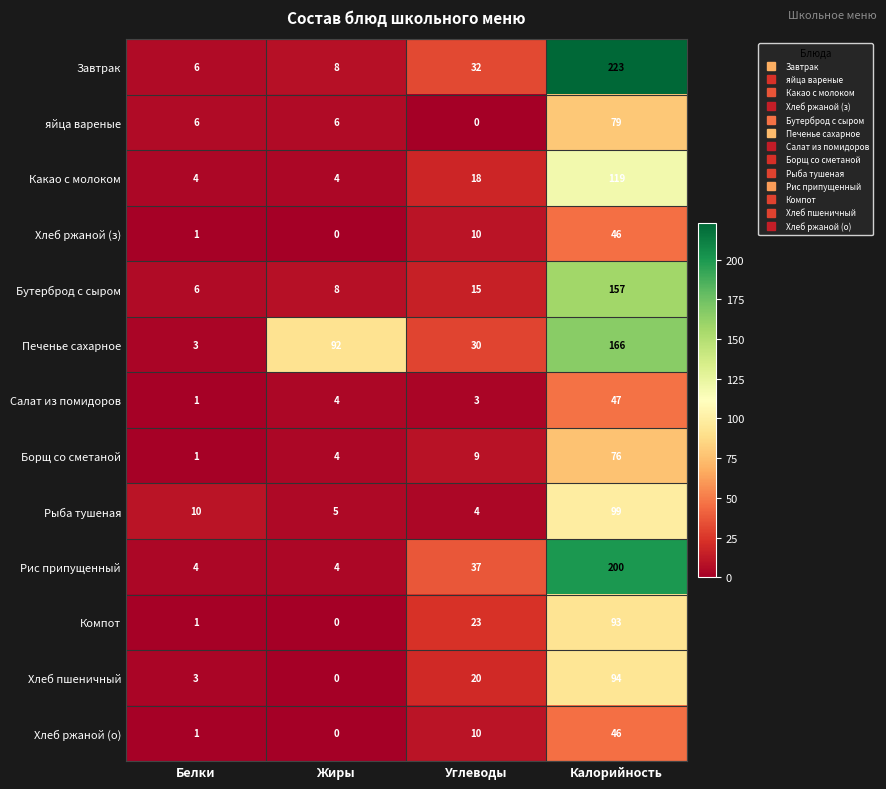

At which category is the sum across all series the highest?

Калорийность